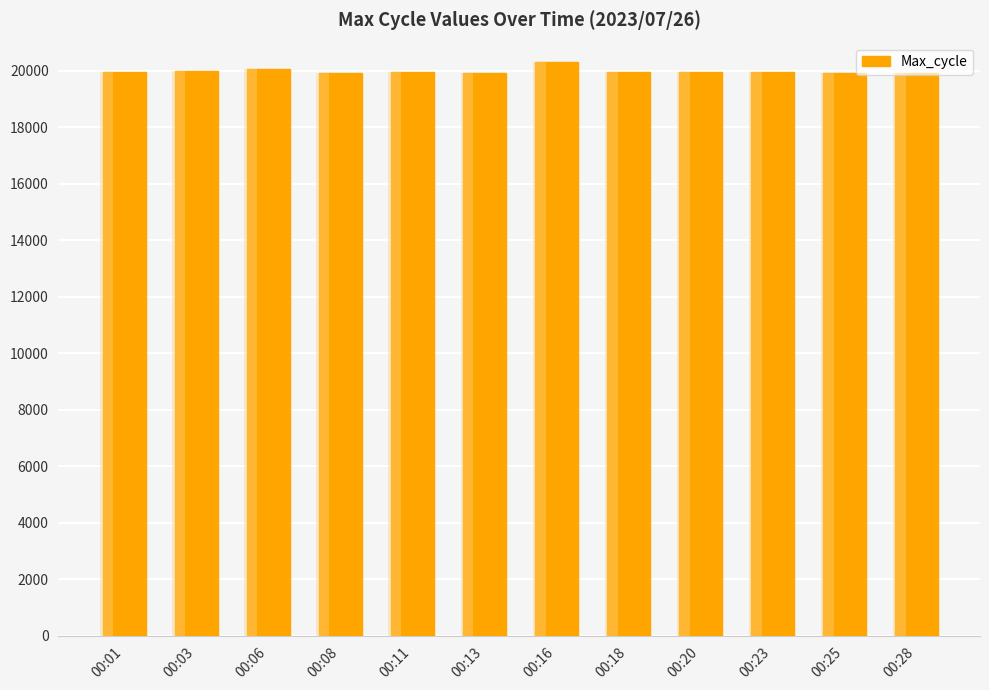

List the labels in order of value, largest first.

00:16, 00:06, 00:03, 00:01, 00:11, 00:23, 00:18, 00:20, 00:28, 00:25, 00:08, 00:13